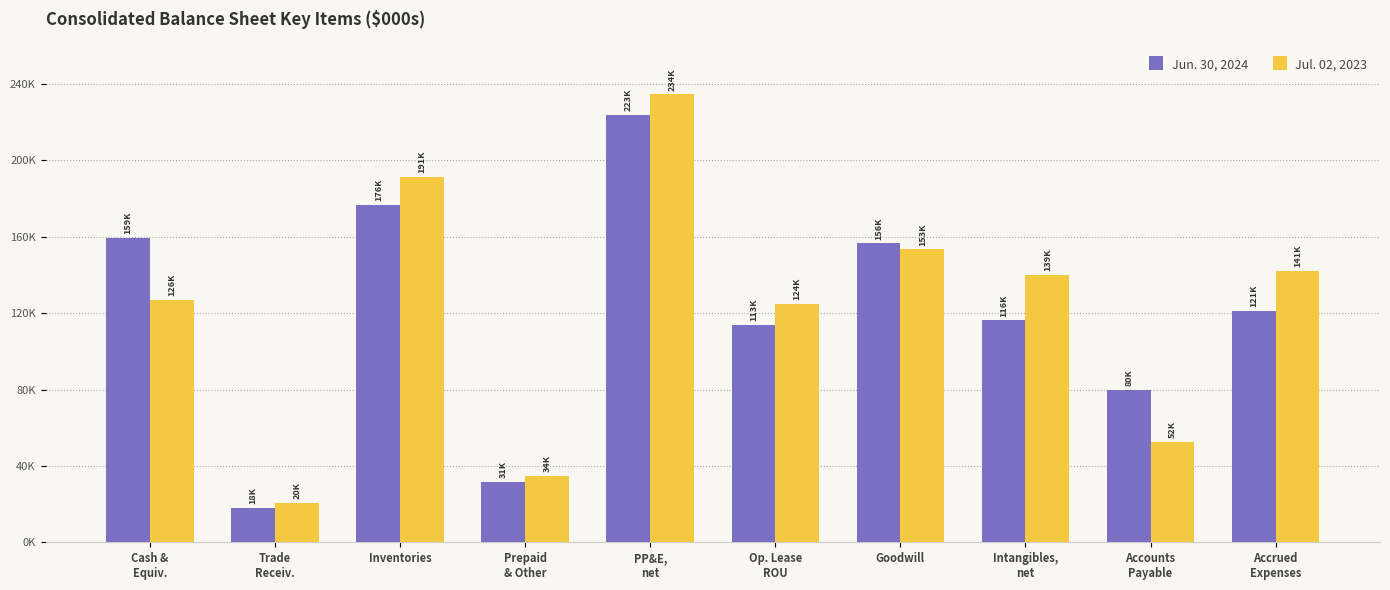

What is the label of the 6th bar from the right?

PP&E,
net